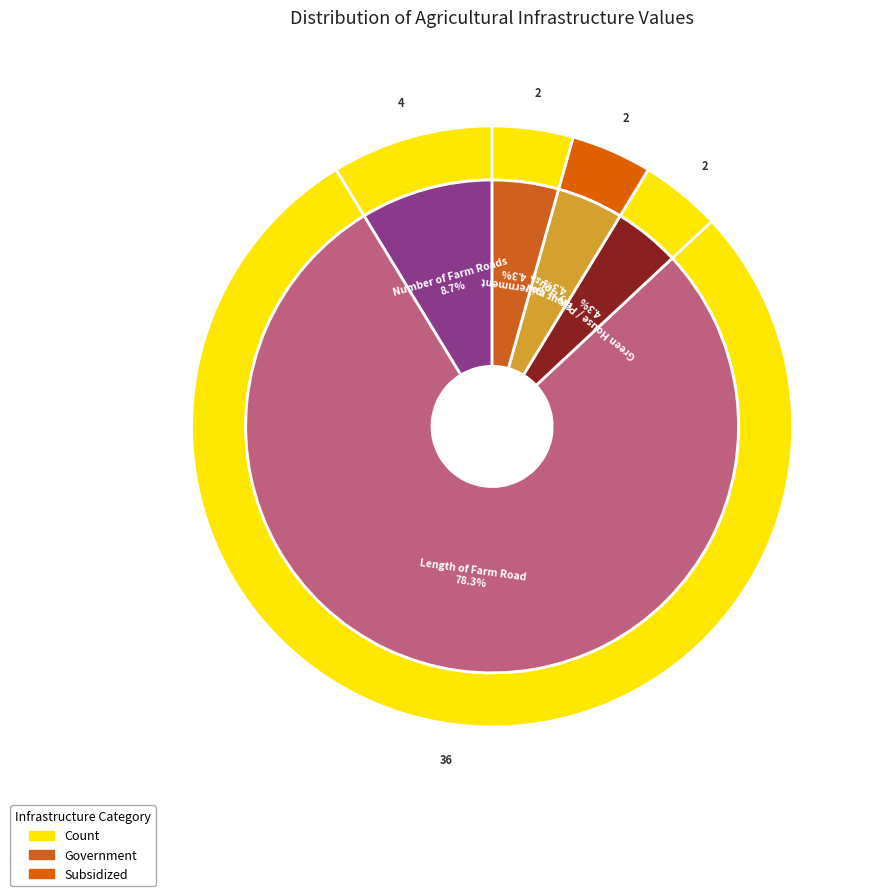

What is the majority slice?

Length of Farm Road